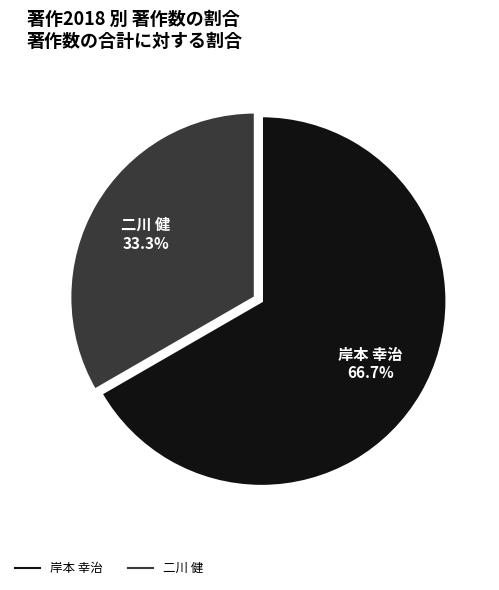

Does any single category account for the majority?

Yes